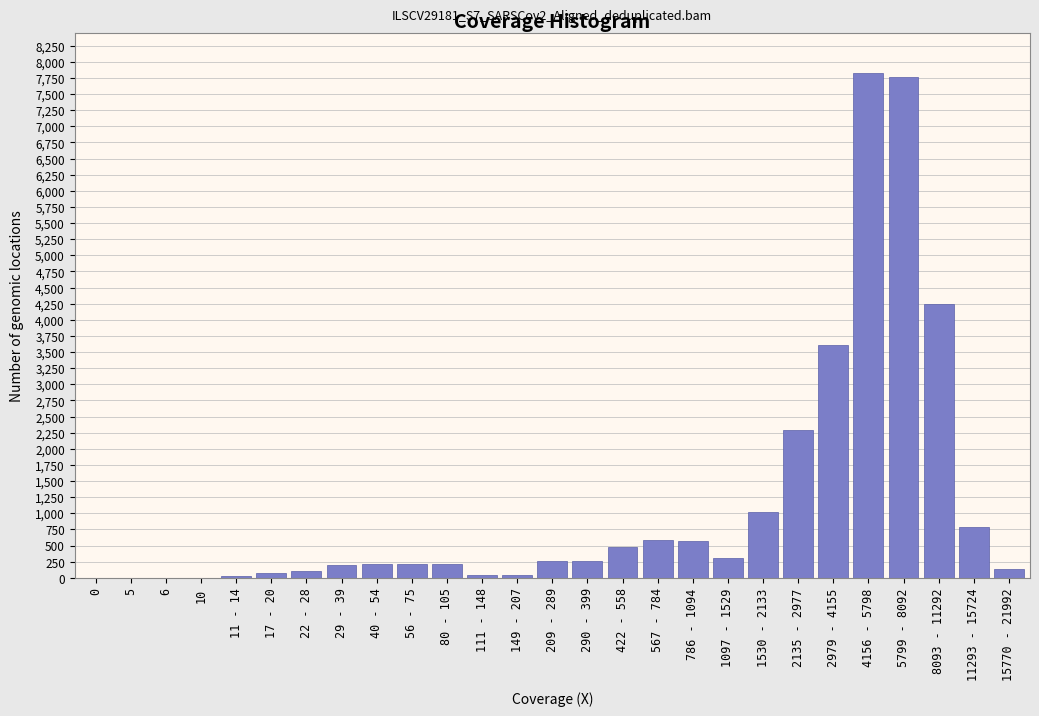

Is it true that the value at 2135 - 2977 is 599?

False